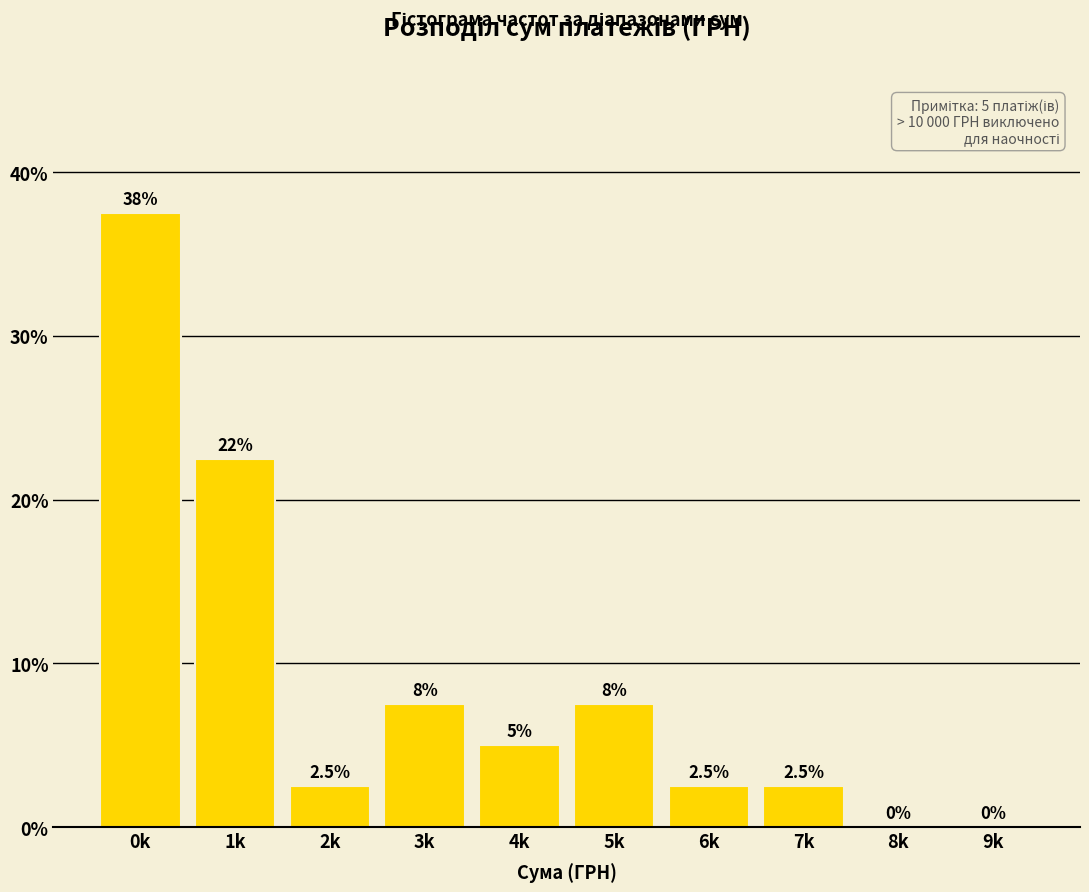

Reading left to right, transcribe all the data shown in this chart.

0k=37.5	1k=22.5	2k=2.5	3k=7.5	4k=5.0	5k=7.5	6k=2.5	7k=2.5	8k=0.0	9k=0.0